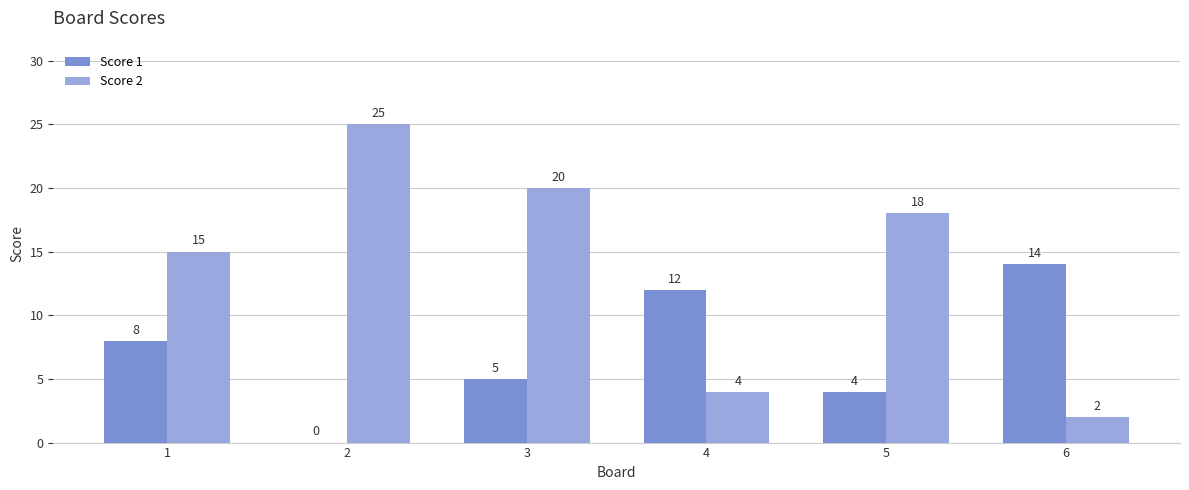

Reading left to right, extract all data points from this chart.

Score 1: 1=8	2=0	3=5	4=12	5=4	6=14
Score 2: 1=15	2=25	3=20	4=4	5=18	6=2